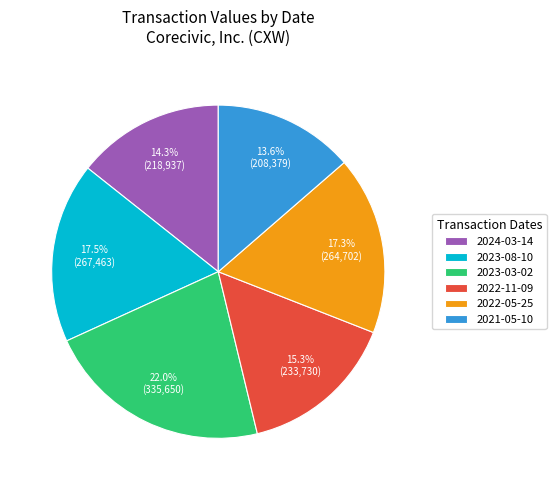

Count the number of slices in the pie.

6